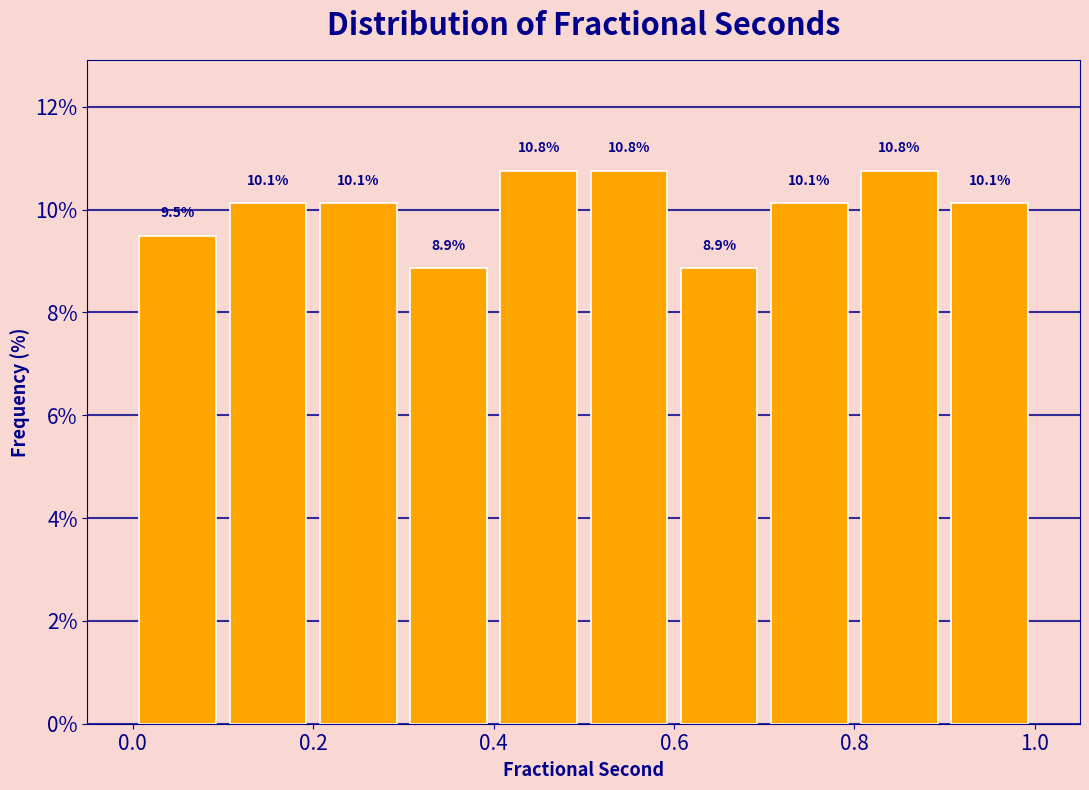

Reading left to right, list every bar in this chart as the range it spans on the x-axis followed by its height.

0.0 to 0.1: 9.5
0.1 to 0.2: 10.1
0.2 to 0.3: 10.1
0.3 to 0.4: 8.9
0.4 to 0.5: 10.8
0.5 to 0.6: 10.8
0.6 to 0.7: 8.9
0.7 to 0.8: 10.1
0.8 to 0.9: 10.8
0.9 to 1.0: 10.1